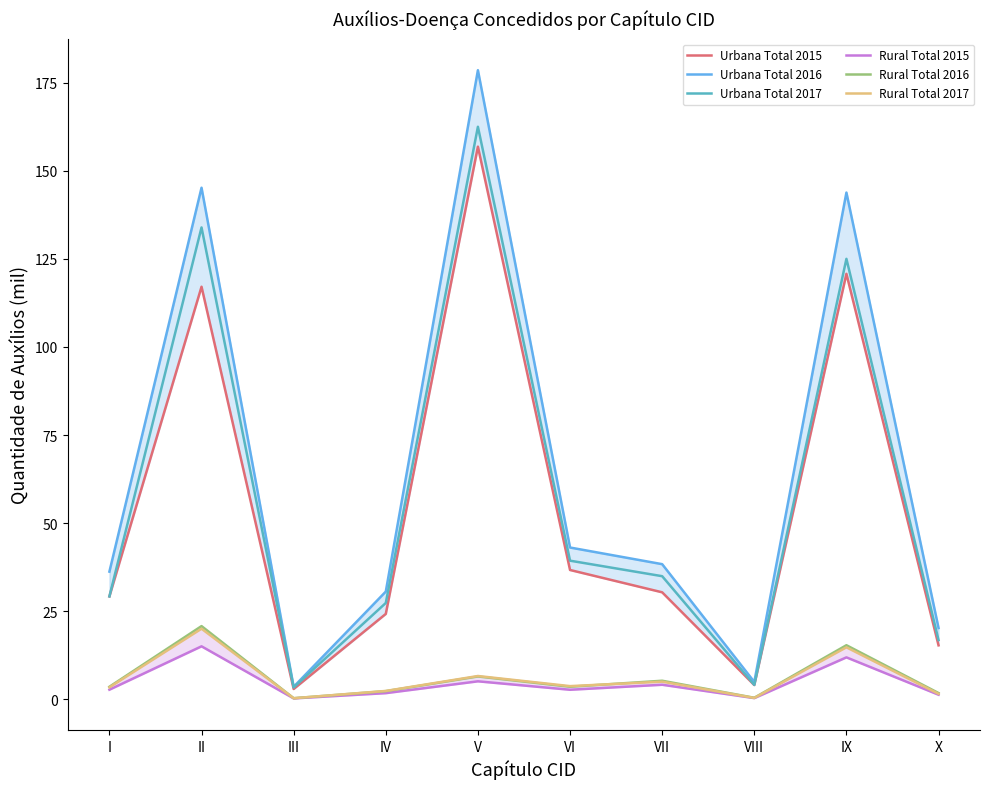

True or false: Urbana Total 2017 has more than 1 interior local peaks.

True